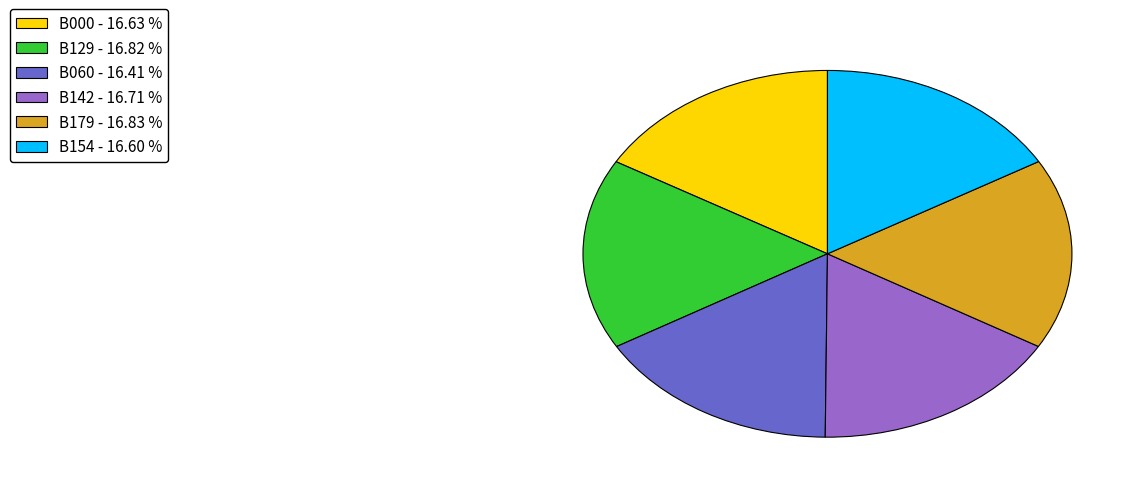

Is there a majority slice in this chart?

No